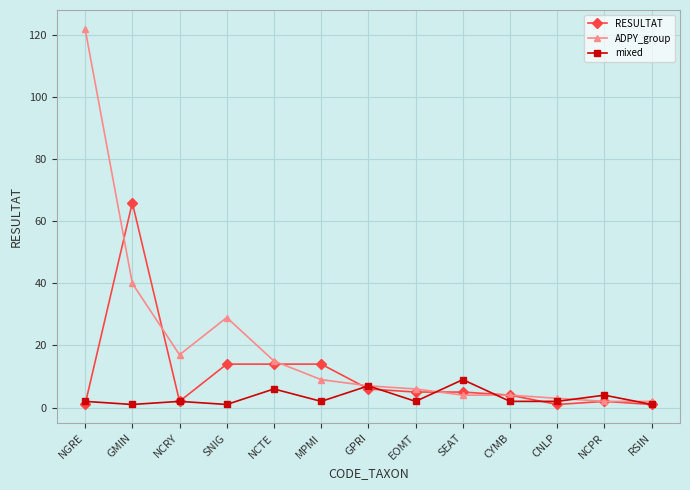

What position from the left is GPRI?

7